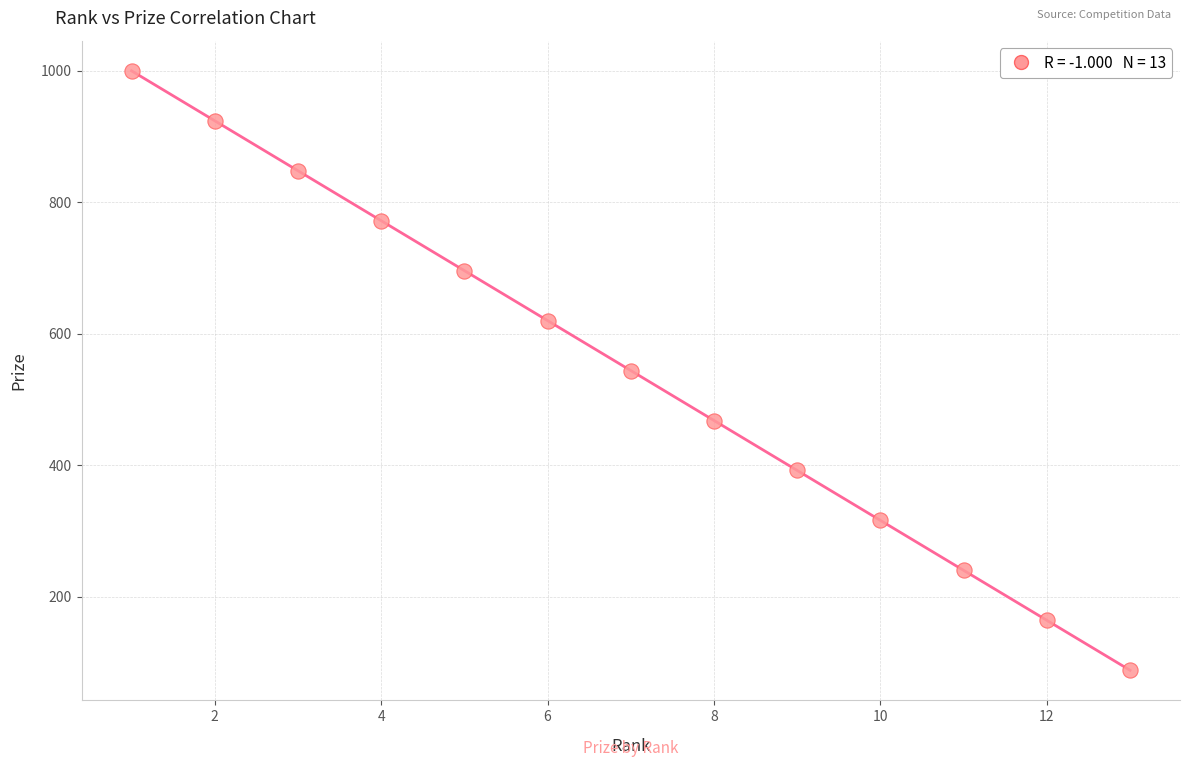

What is the range of X values (max minus min)?

12